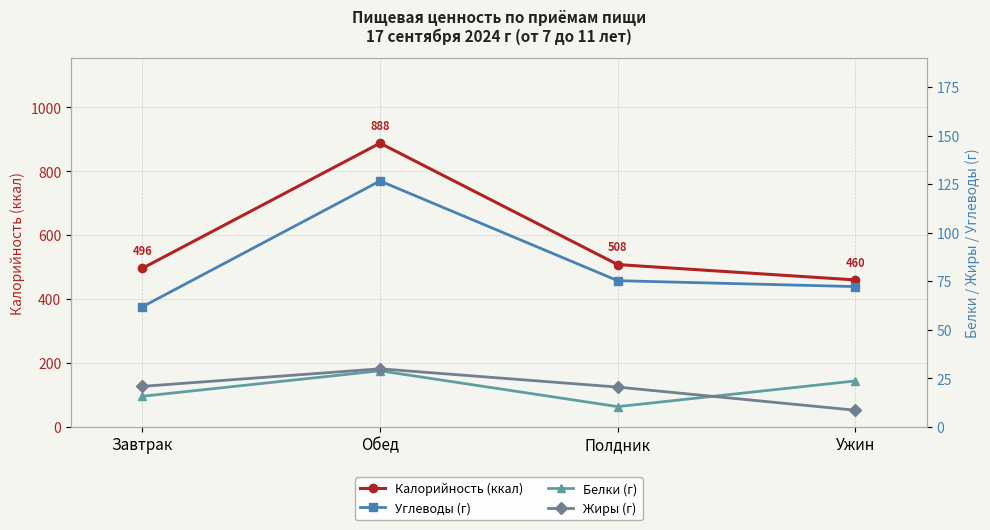

The Углеводы (г) series shows 120.1 at Ужин. True or false?

False